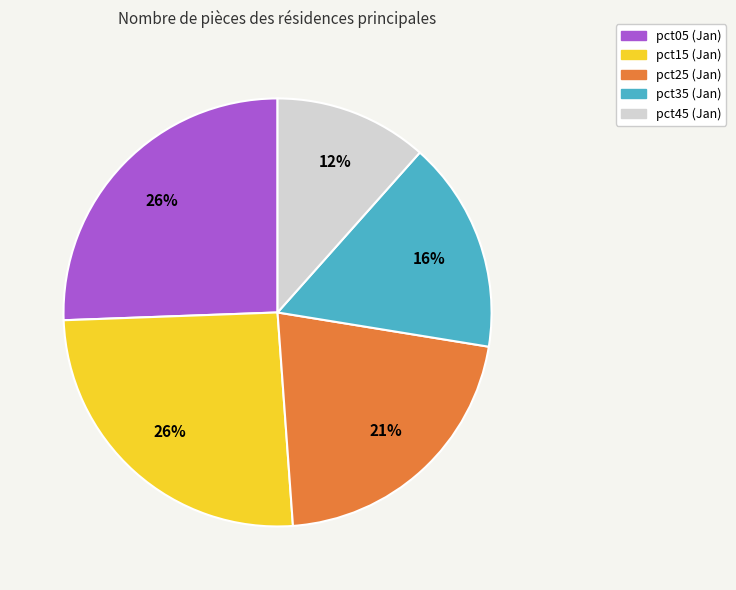

Is the sum of pct05 and pct35 greater than half?

No